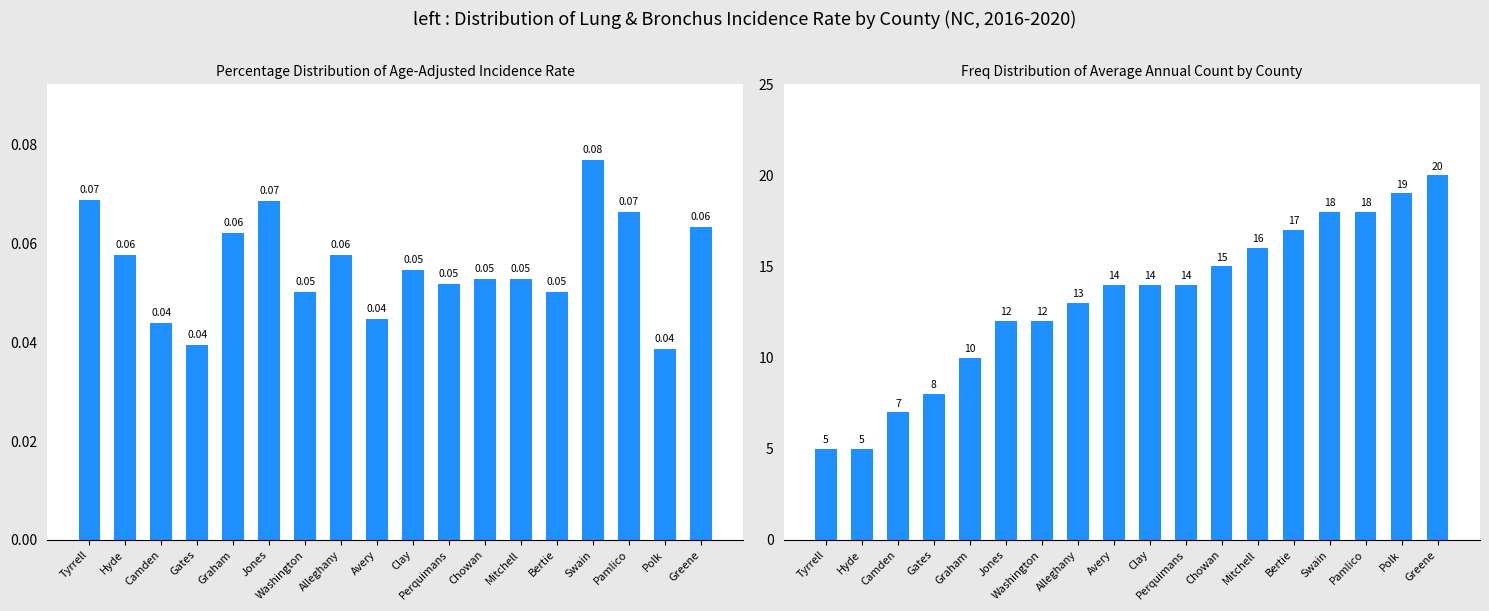

The value of Average Annual Count at Polk is 8.7. True or false?

False